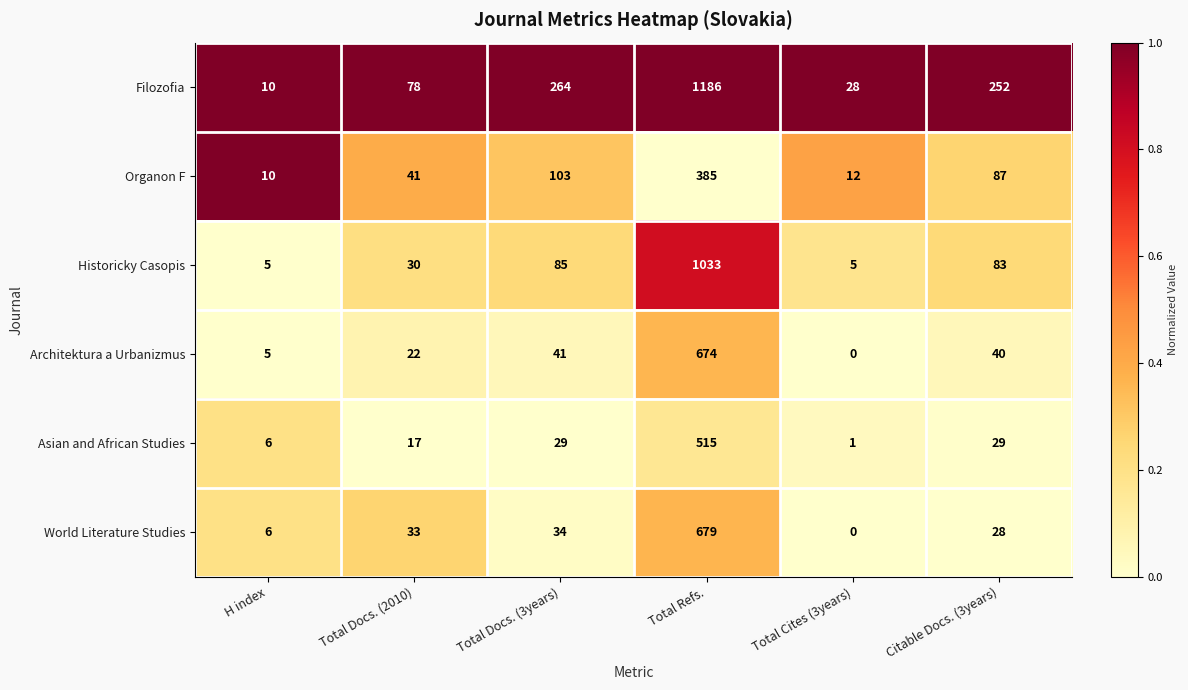

At which label does Historicky Casopis first exceed 83?

Total Docs. (3years)